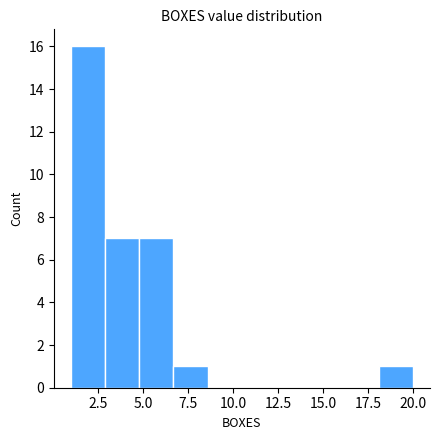

Read against the x-axis, roughly where is the centre of the tallest bar?

2.0